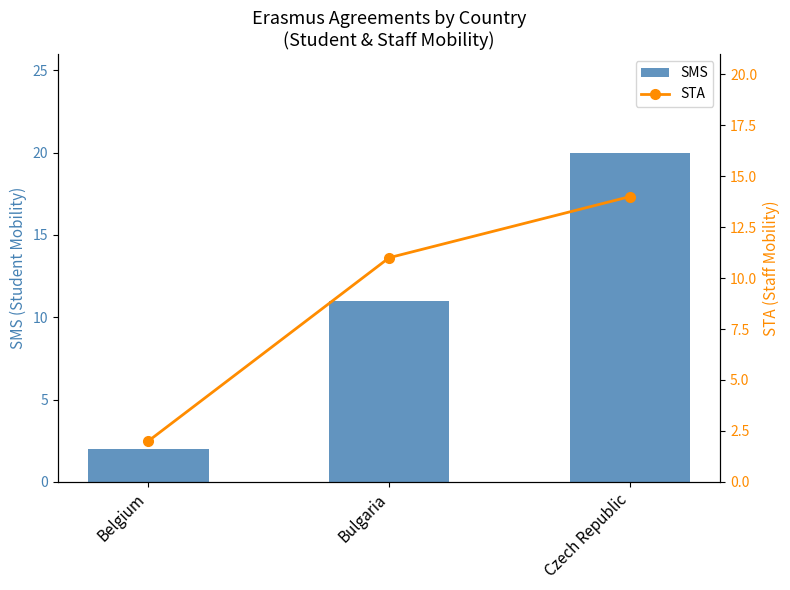

At which category is the sum across all series the highest?

Czech Republic